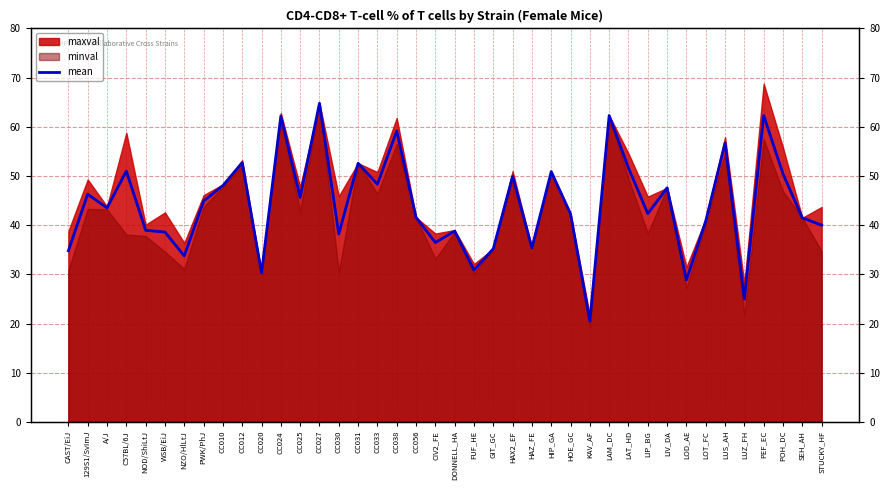

Reading right to left, extract all data points from this chart.

40.0	41.5	50.4	62.3	24.9	56.7	40.9	28.8	47.6	42.4	51.6	62.3	20.5	42.3	50.9	35.4	49.9	35.2	30.9	38.8	36.5	41.6	59.1	48.3	52.6	38.2	64.8	45.6	62.2	30.3	52.7	48.0	44.9	33.8	38.6	39.0	51.0	43.5	46.3	34.8